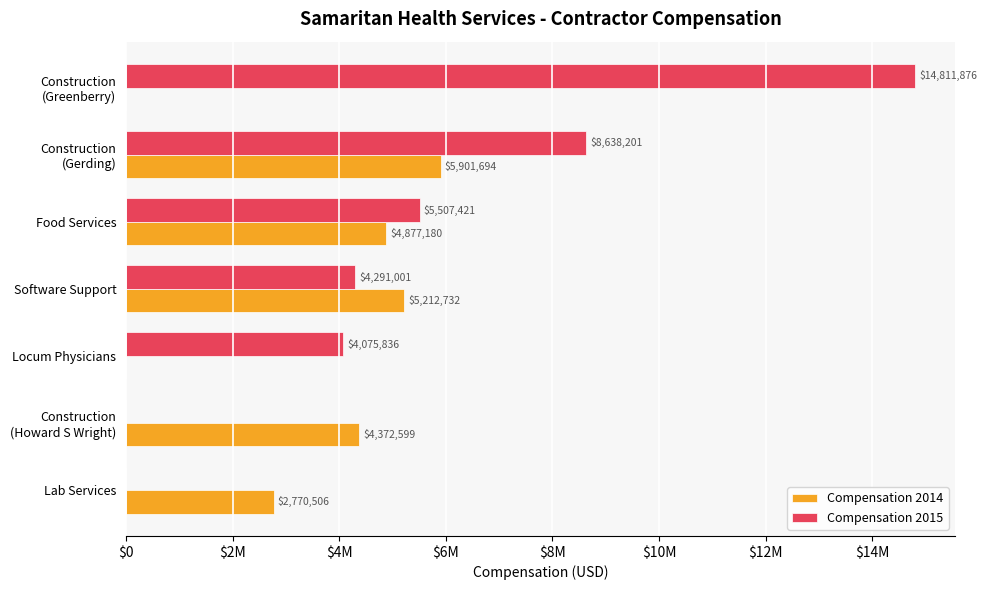

What are all the series names shown in the legend?

Compensation 2014, Compensation 2015